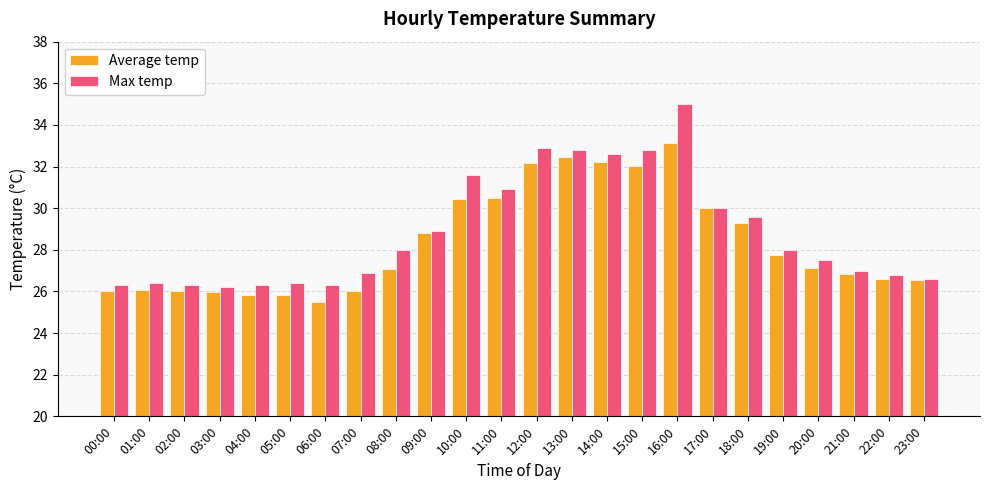

Does the chart contain stacked bars?

No